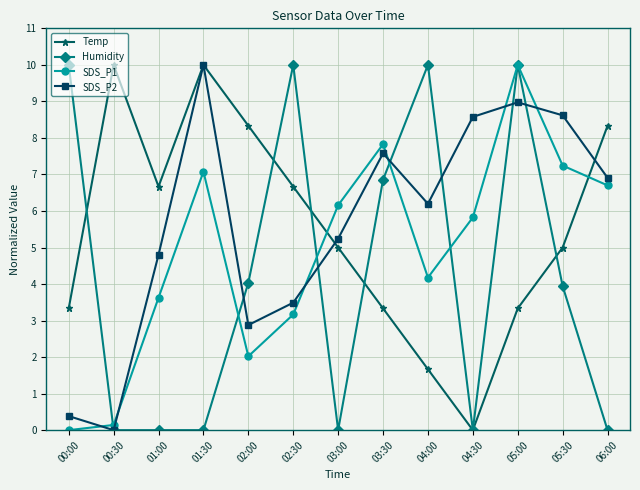

Which series has the largest total across all categories?

SDS_P2